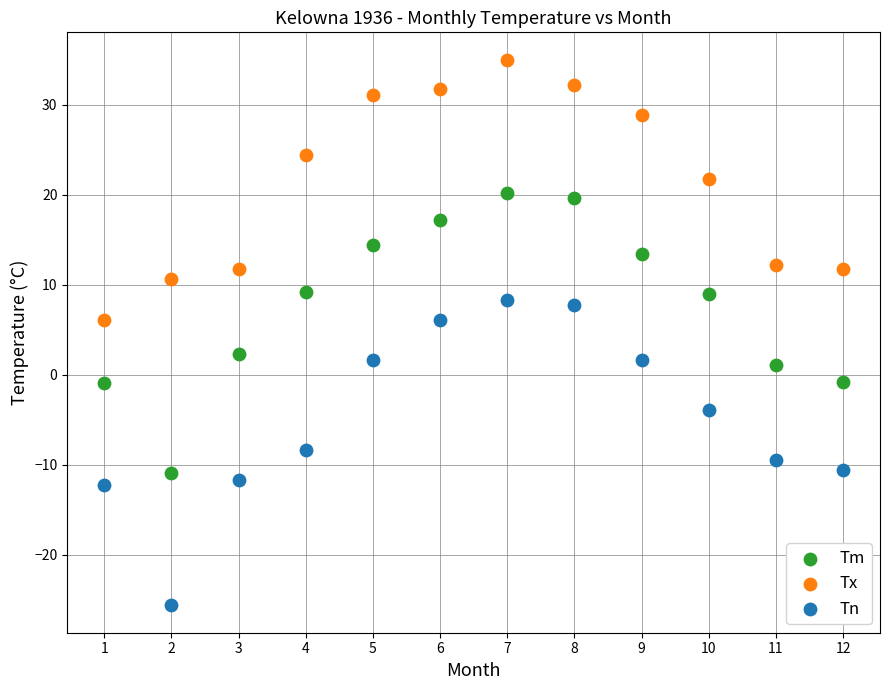

Which series contains the lowest Y value?

Tn